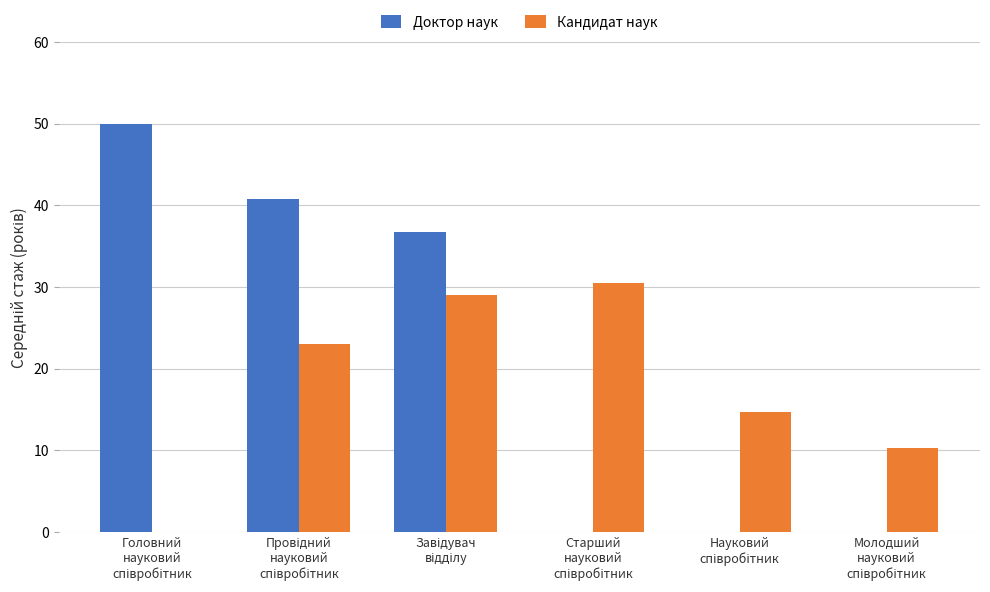

What is the sum of all Кандидат наук values?

107.5